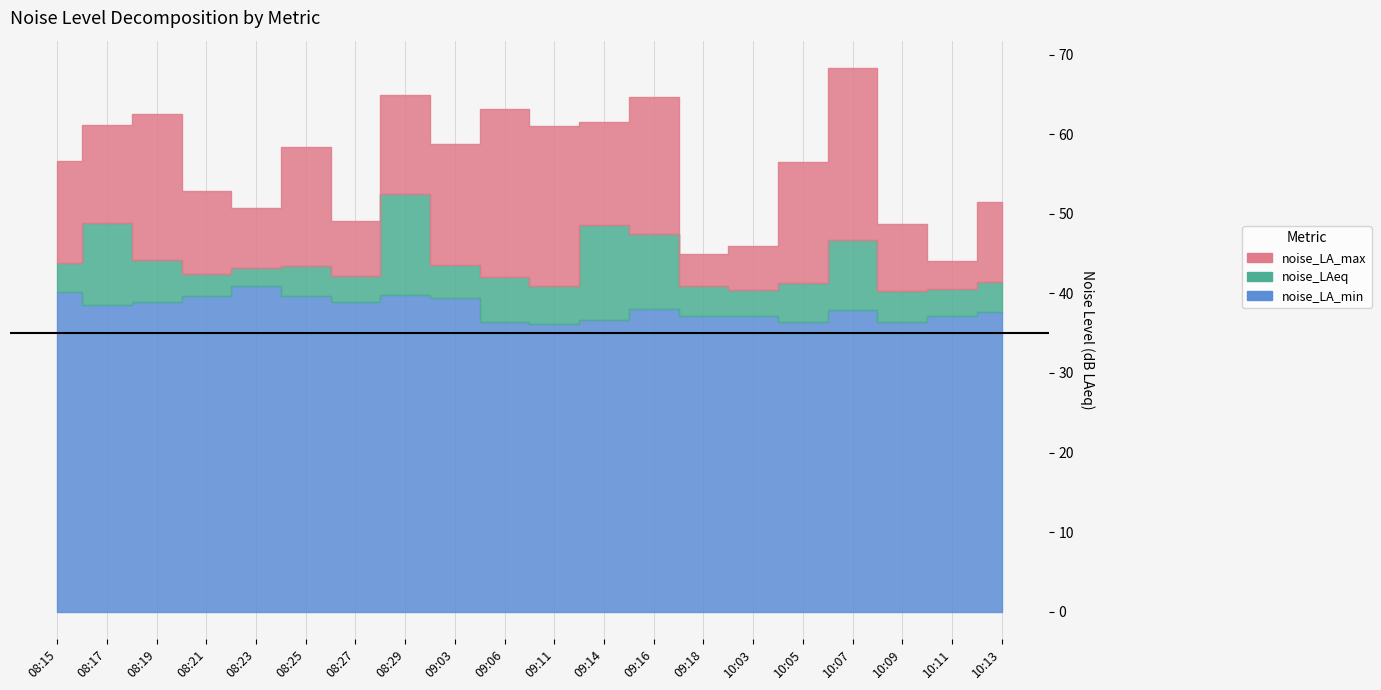

True or false: noise_LA_min and noise_LA_max cross at least once.

False